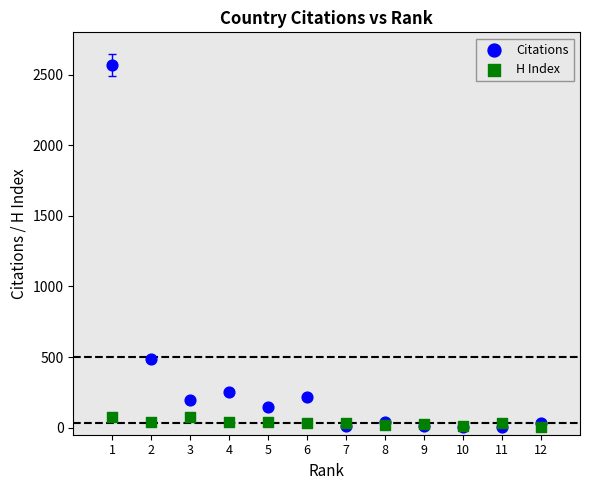

In the Citations series, what Y value is closest to 1285?

486